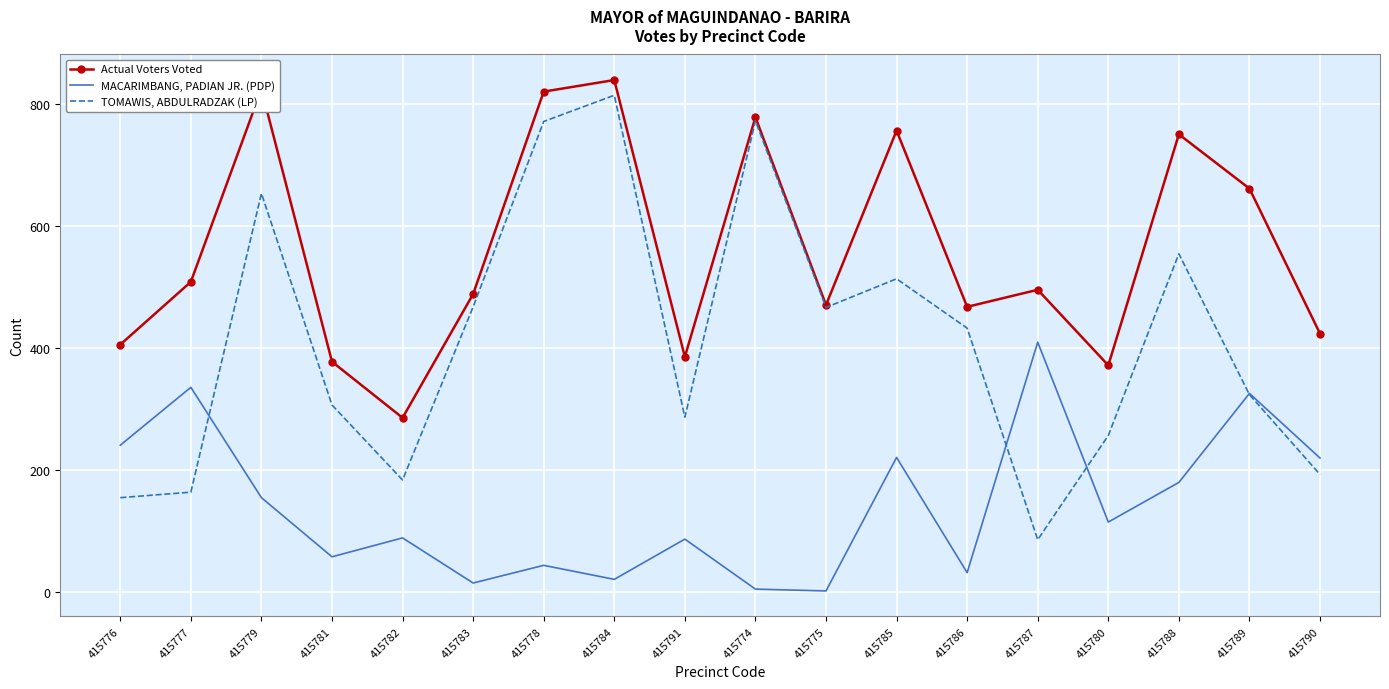

Rank the series by their maximum value, from lowest to highest.

MACARIMBANG, PADIAN JR. (PDP), TOMAWIS, ABDULRADZAK (LP), Actual Voters Voted